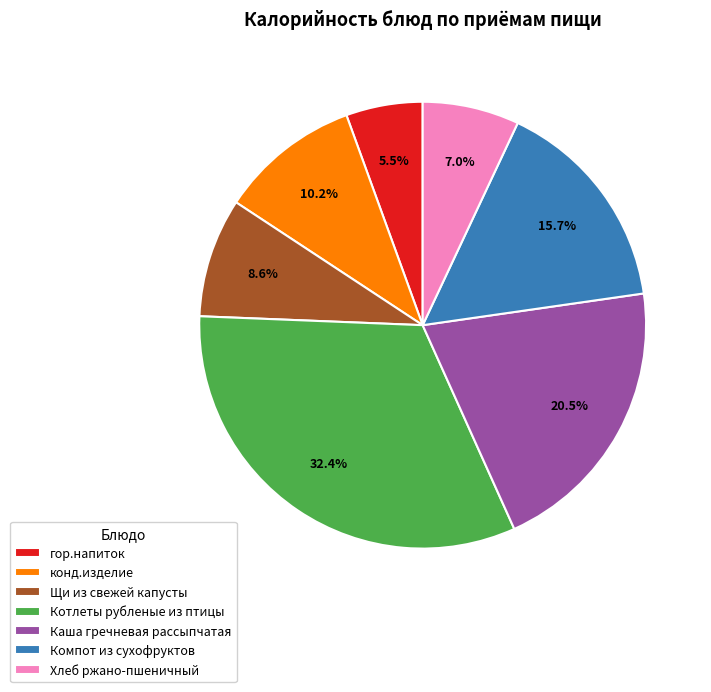

Which category has the smallest portion of the pie?

гор.напиток